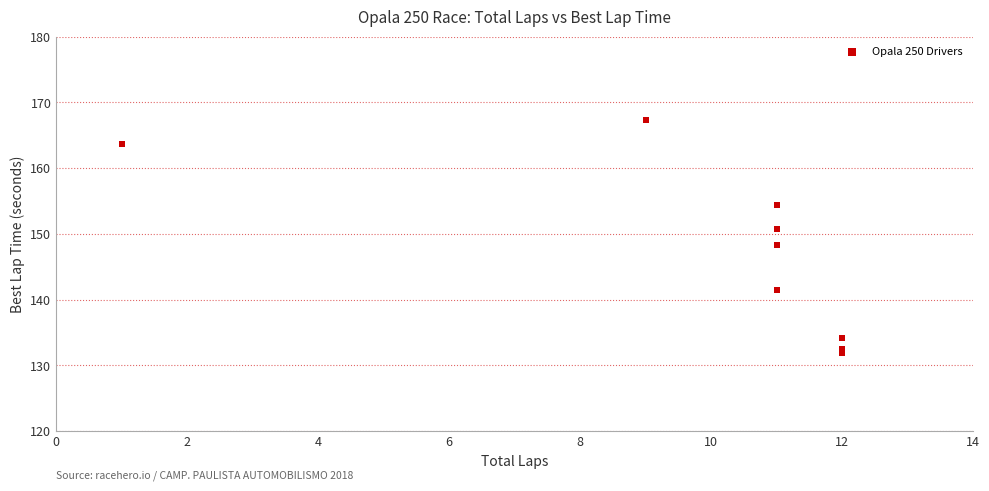

What is the average Y value?

147.2